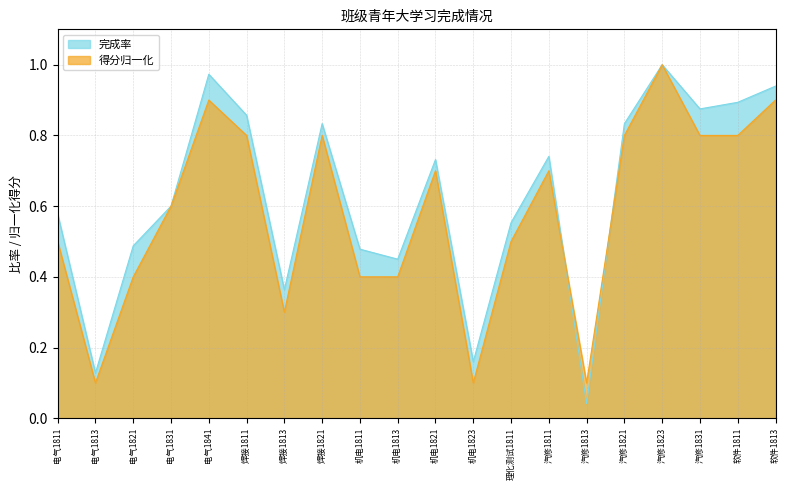

What is the maximum value for 得分归一化?

1.0